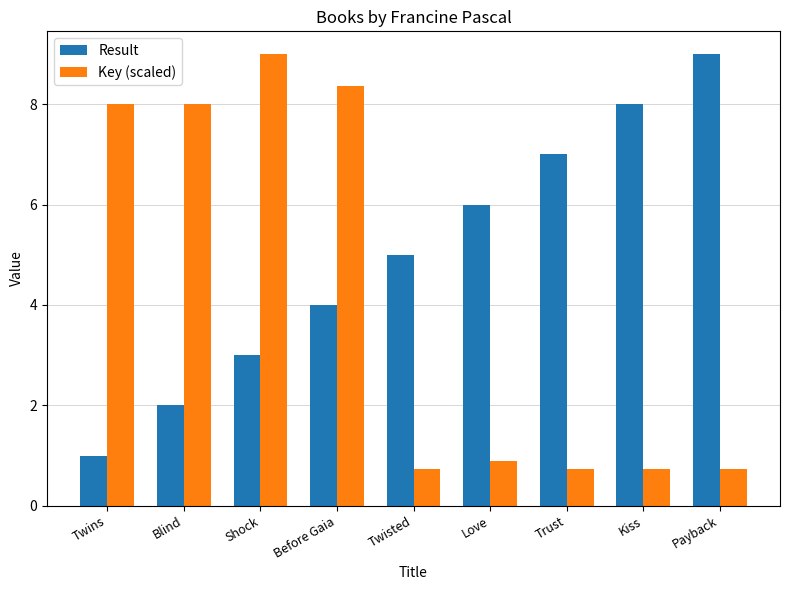

What is the difference between the Key (scaled) values at Trust and Love?

0.2